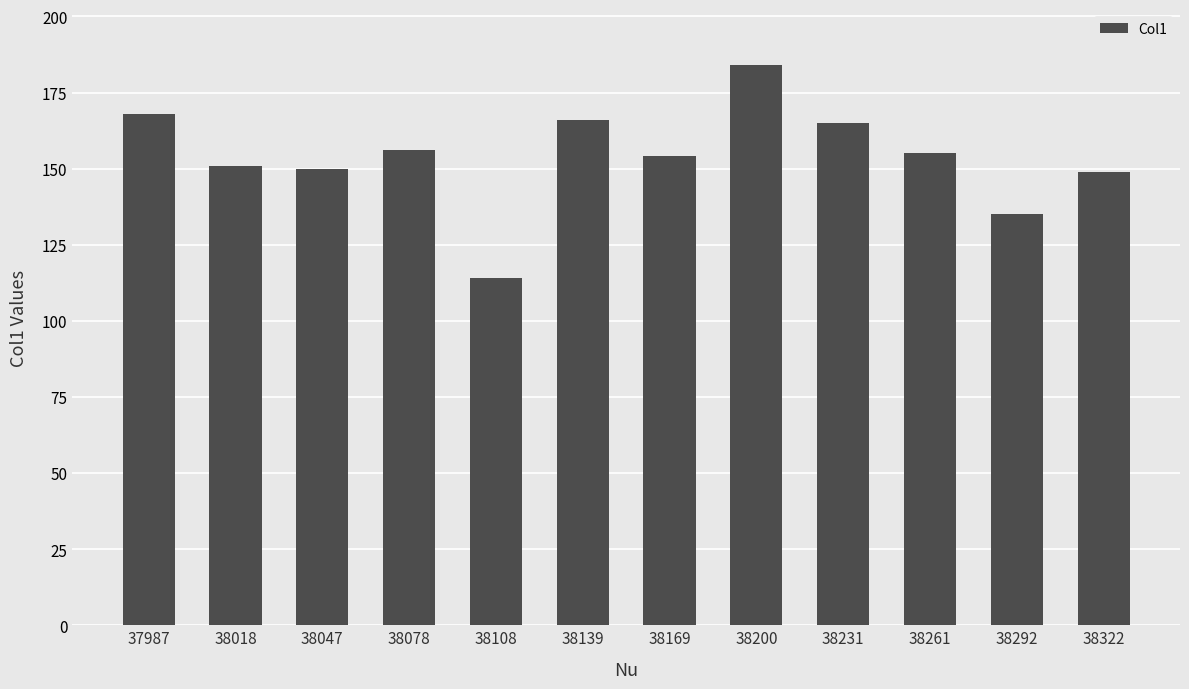

Reading left to right, extract all data points from this chart.

168	151	150	156	114	166	154	184	165	155	135	149